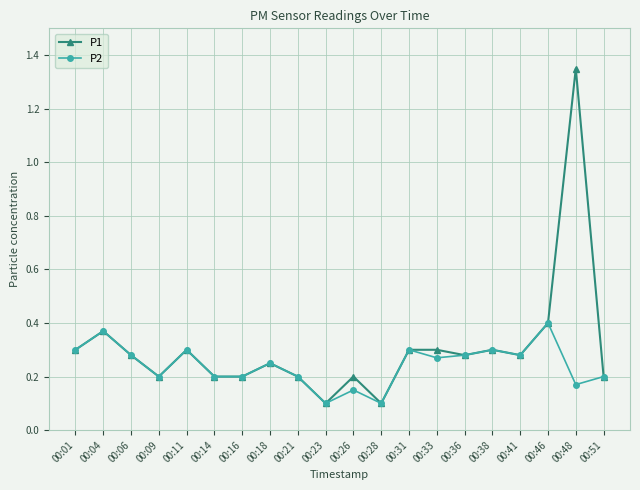

The P1 series shows 0.1 at 00:21. True or false?

False